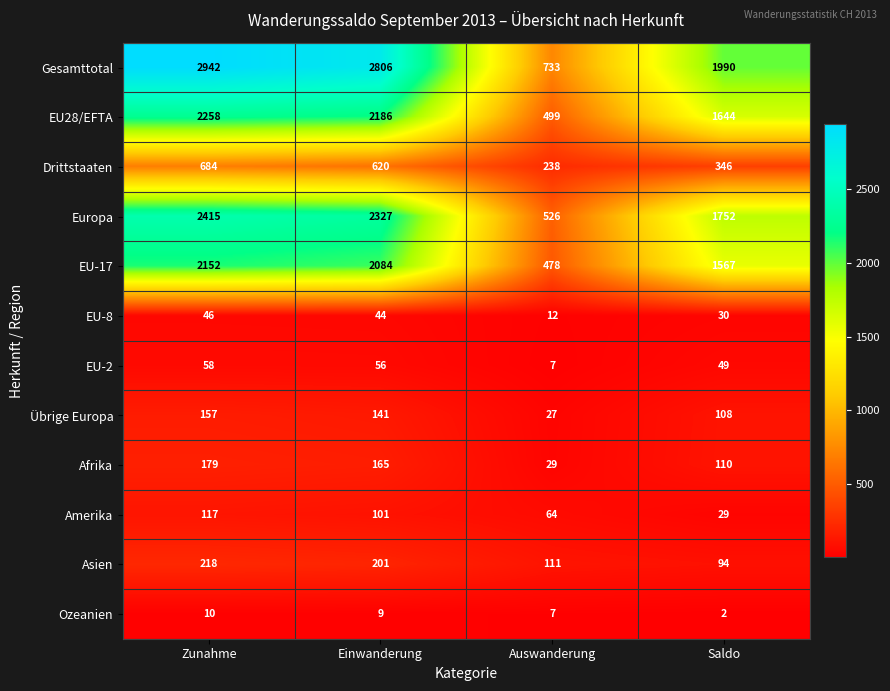

How many series are shown in this chart?

12